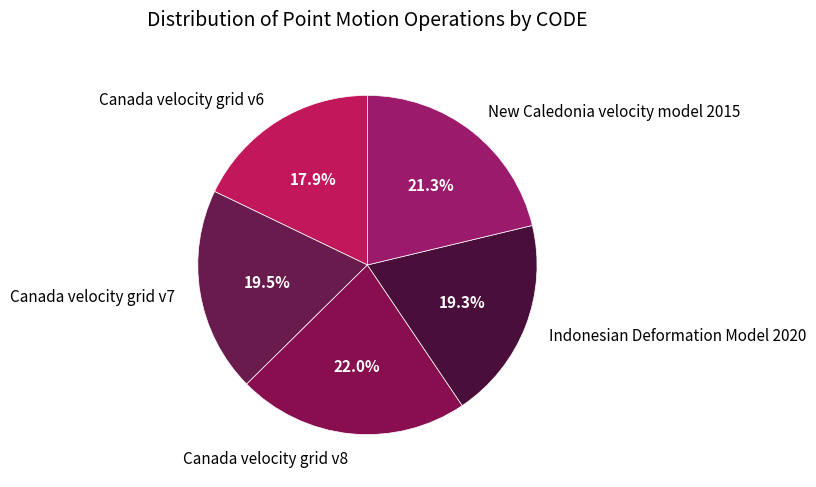

What percentage is the Indonesian Deformation Model 2020 slice, to the nearest percent?

19%